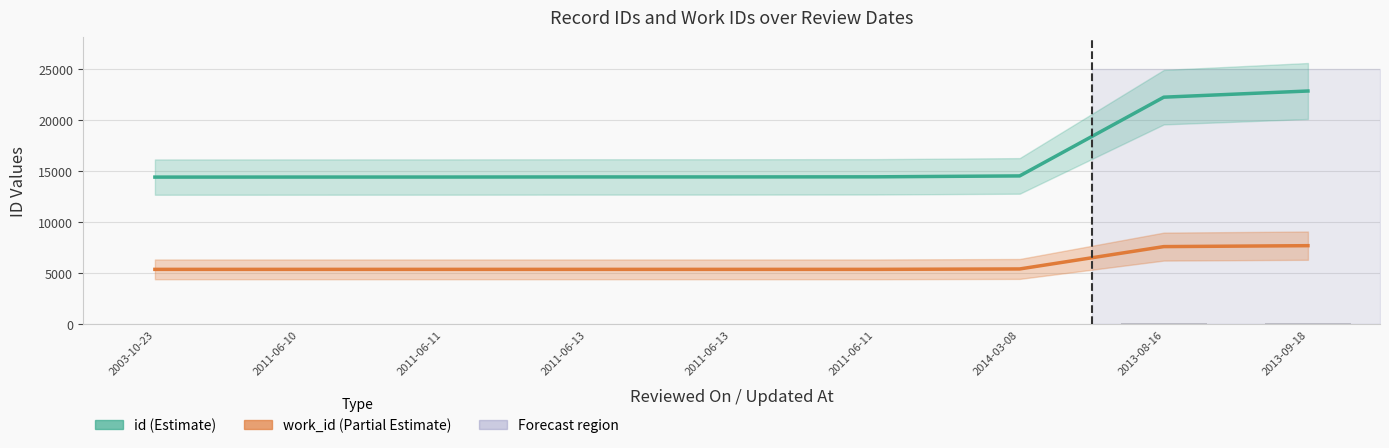

True or false: work_id (Partial) has a value of 8087 at 2014-03-08.

False